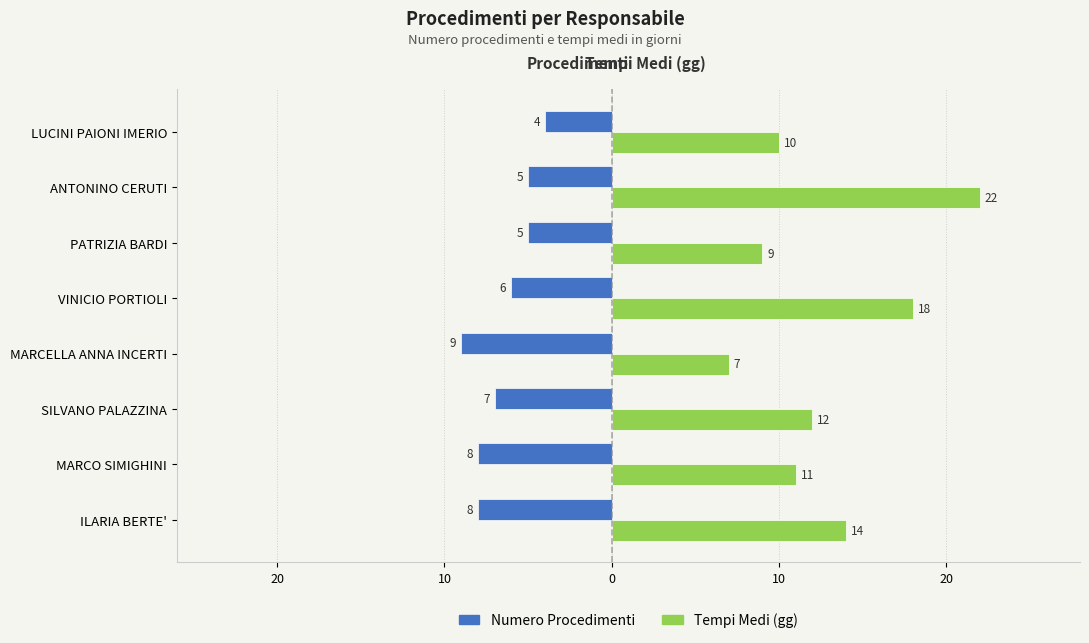

Which series has the widest spread of values?

Tempi Medi (gg)